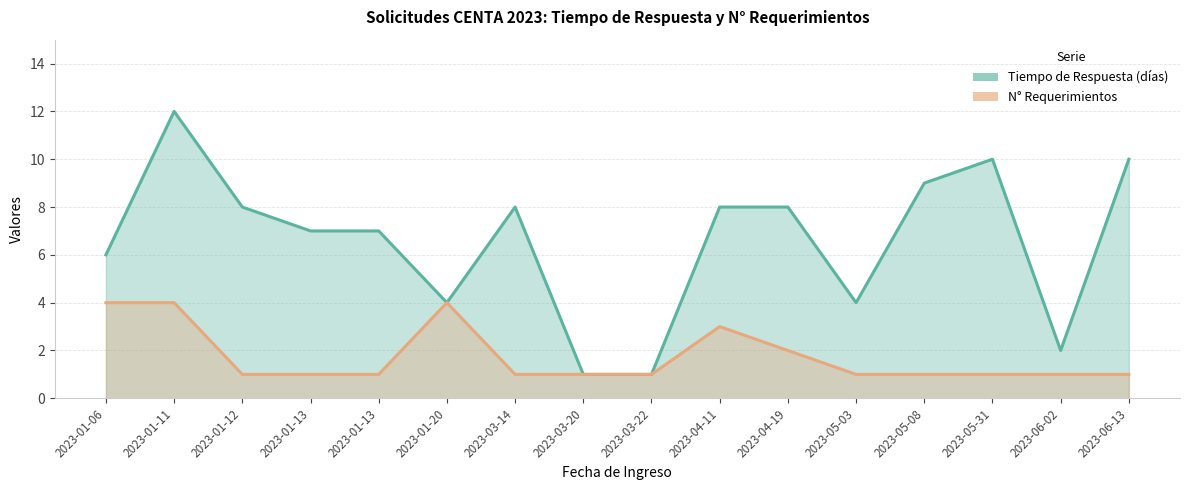

True or false: N° Requerimientos and Tiempo de Respuesta (días) cross at least once.

False